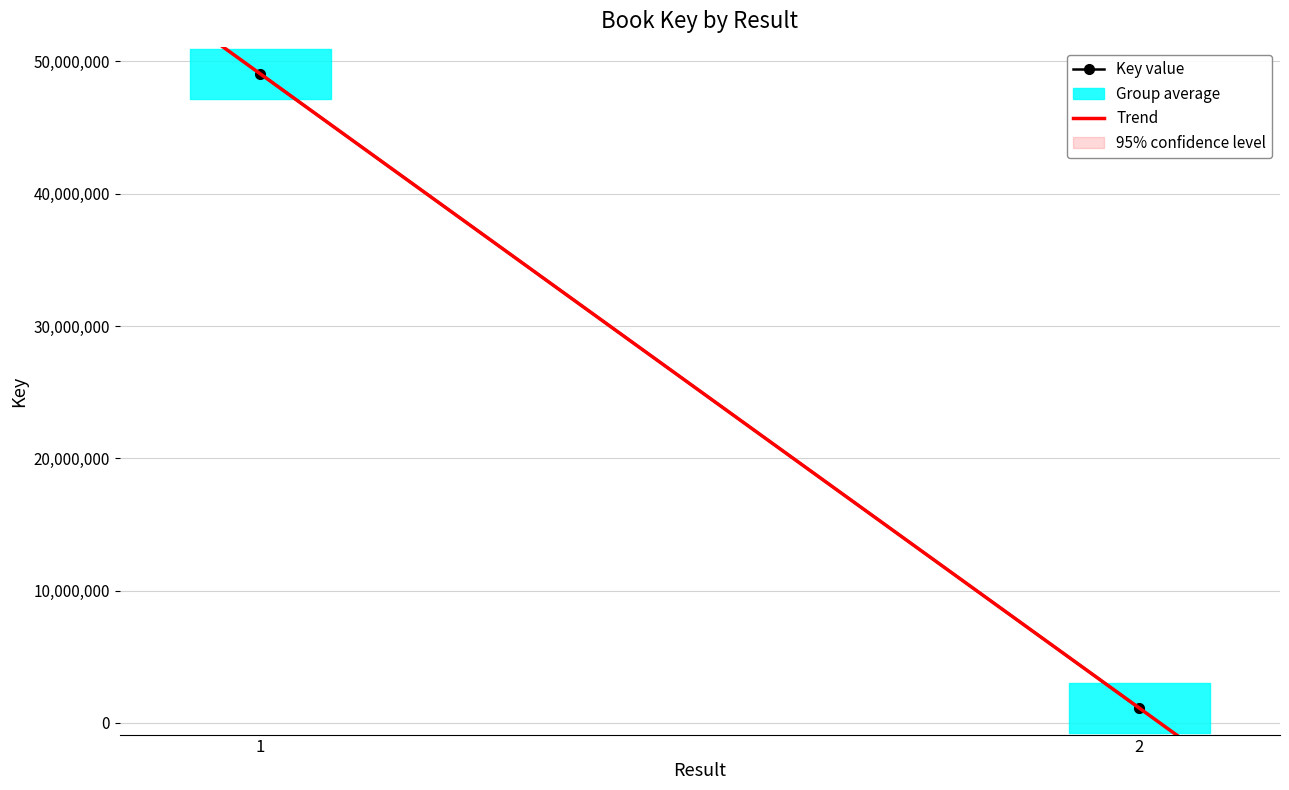

The value at 2 is 1119059. True or false?

True